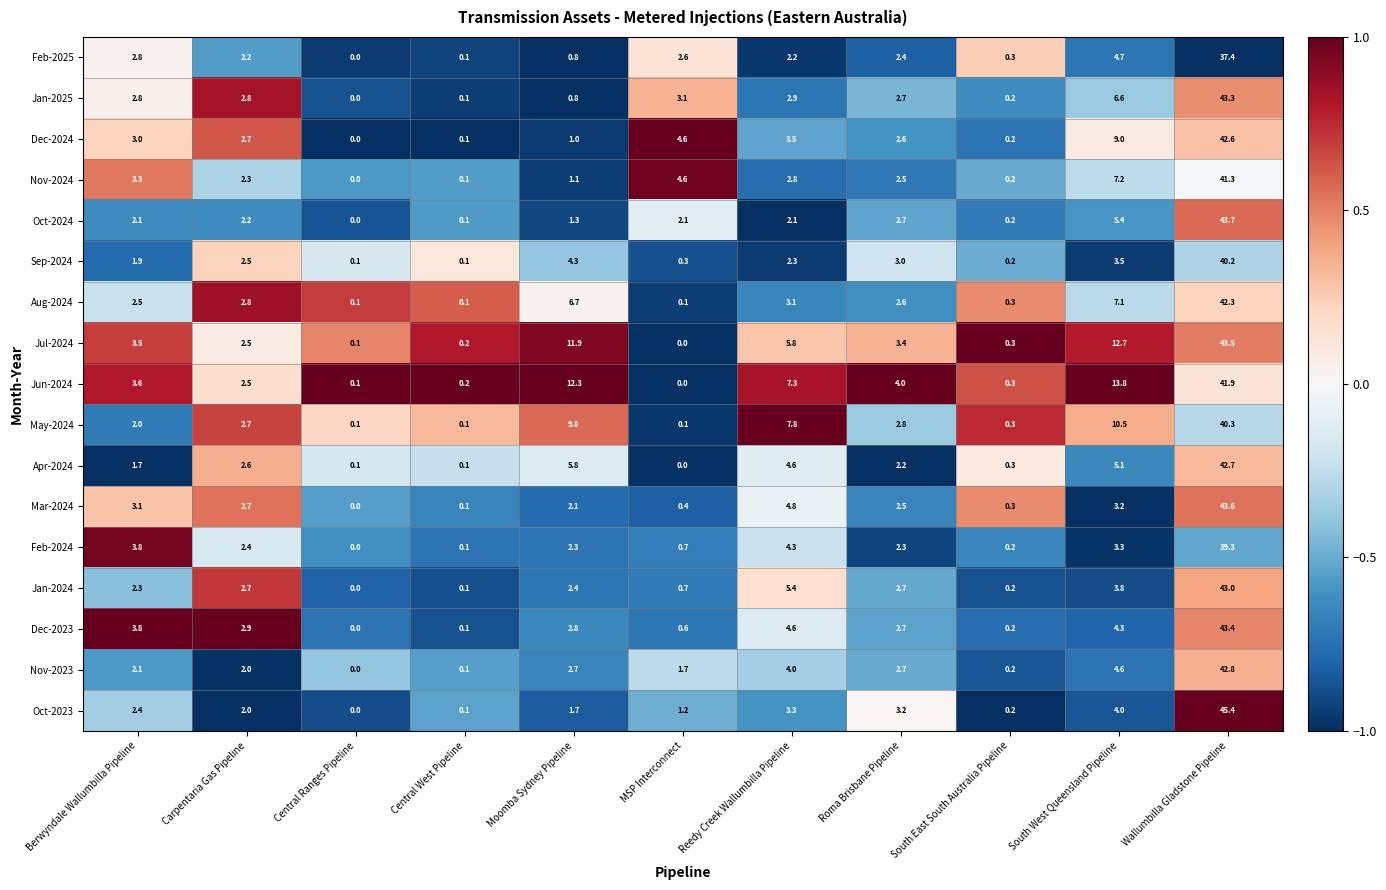

At which label does Dec-2023 first exceed 2?

Berwyndale Wallumbilla Pipeline